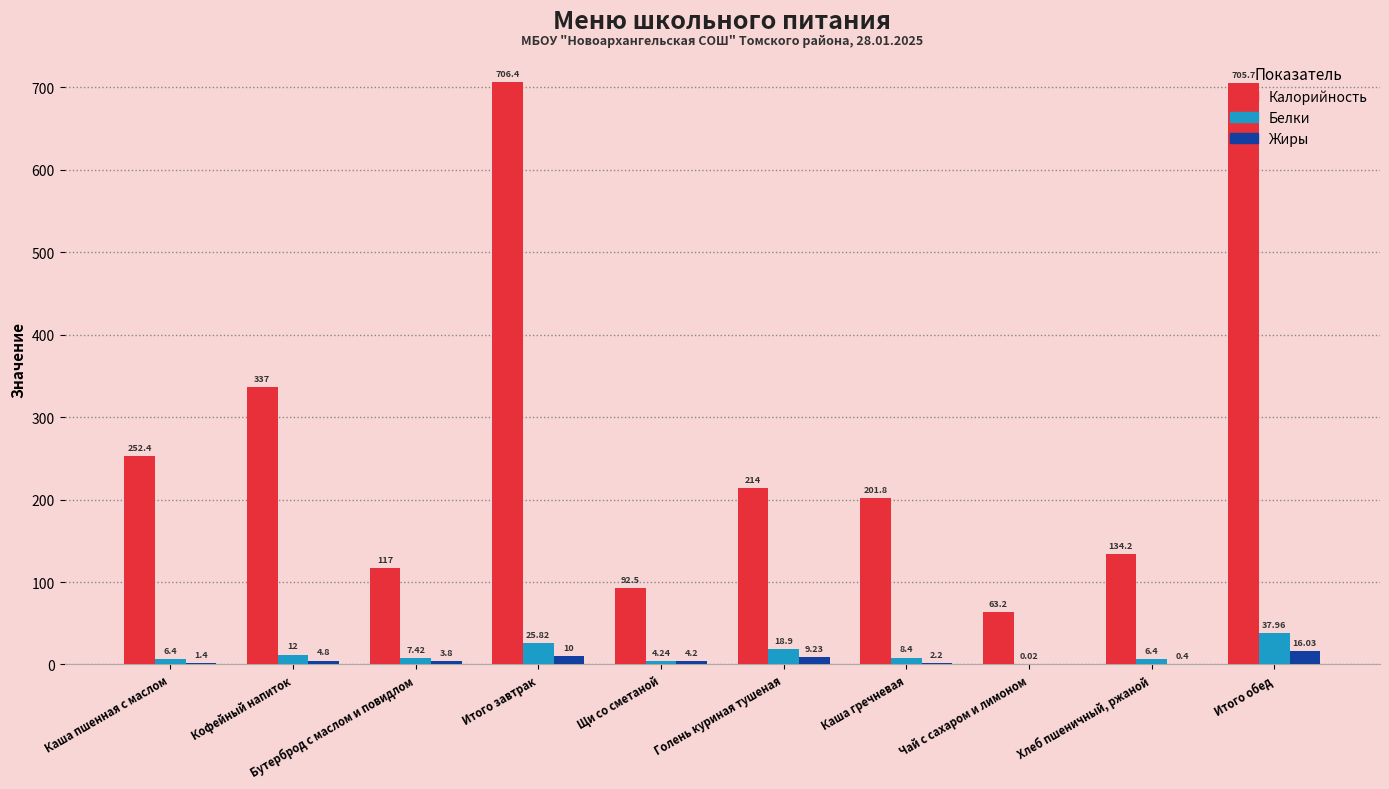

What are all the series names shown in the legend?

Калорийность, Белки, Жиры